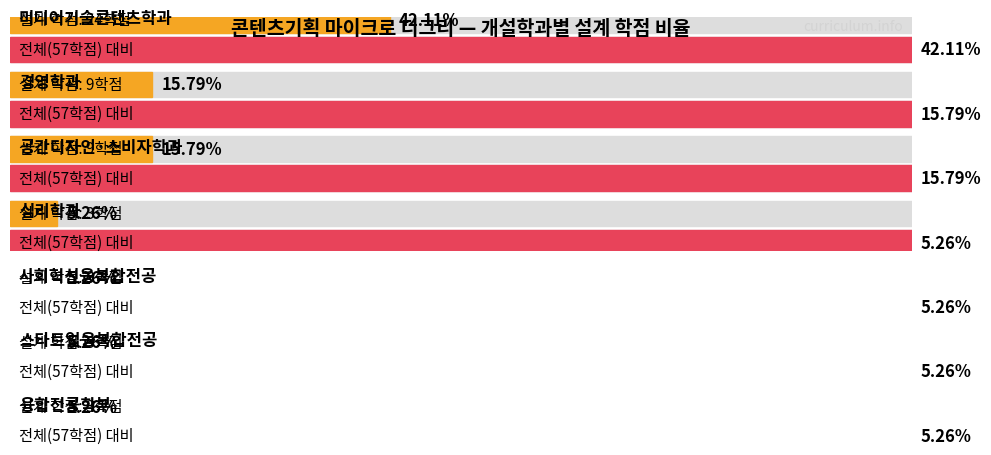

What is the sum of all 합계 values?

456